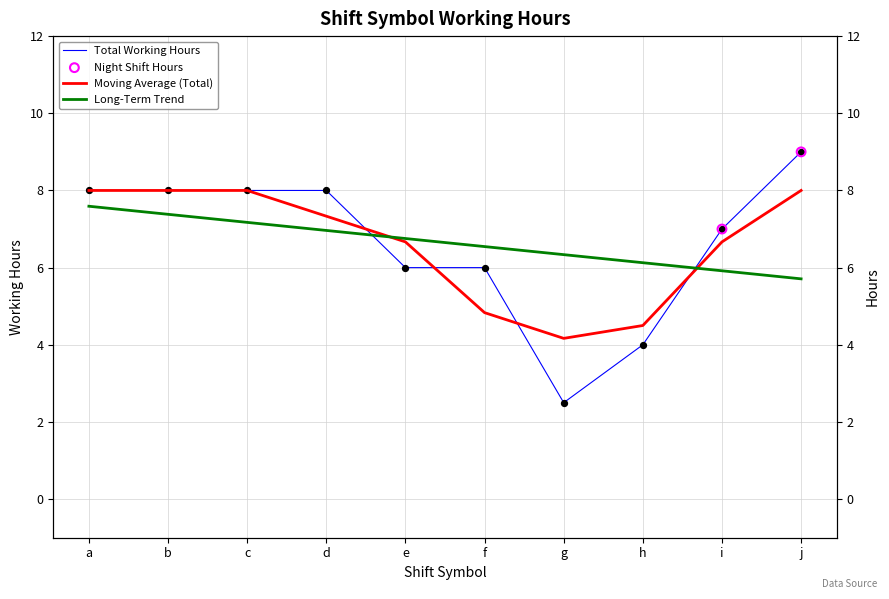

What is the ratio of the value at h to the value at d?

0.5